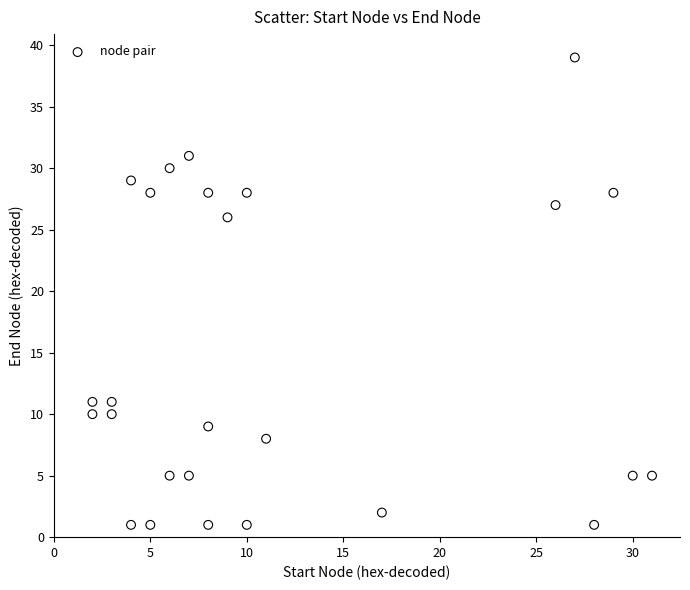

What is the range of X values (max minus min)?

29